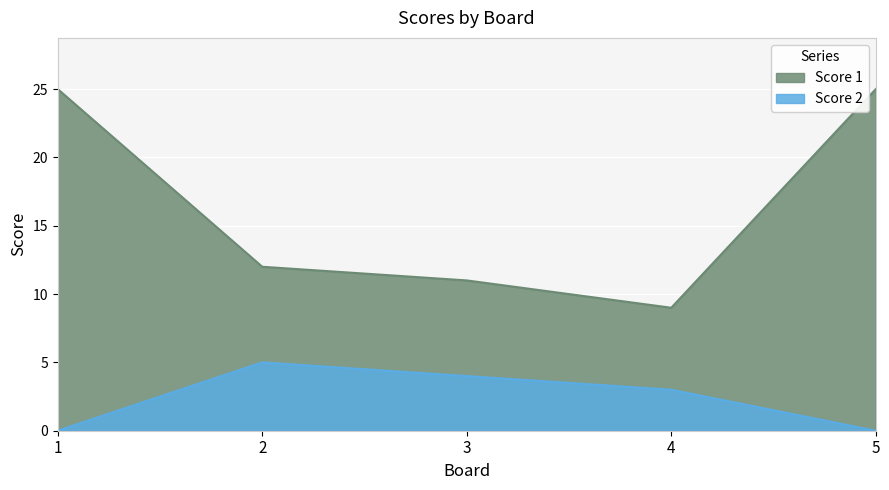

What is the highest value of the Score 2 series?

5